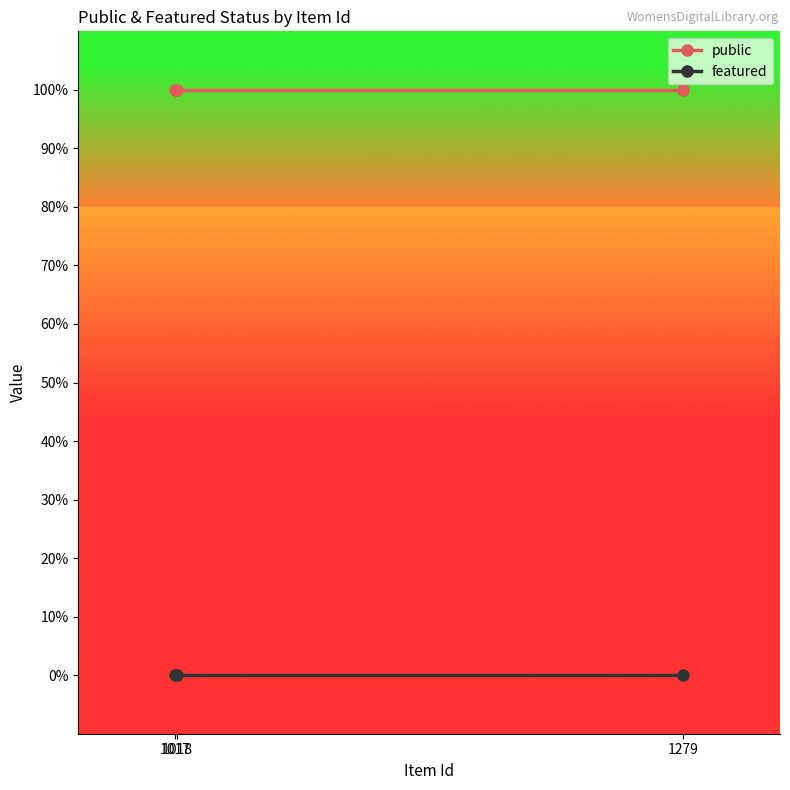

Is the value of featured at 1018 greater than the value of public at 1279?

No